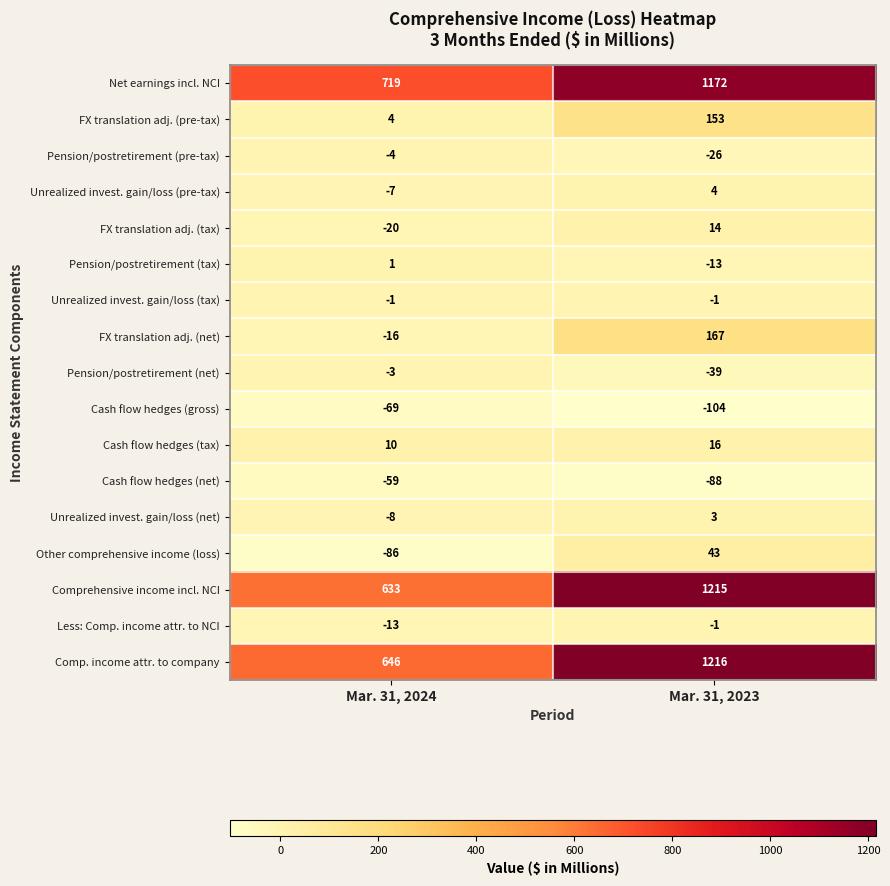

Which category has the lowest value in the Net earnings incl. NCI series?

Mar. 31, 2024